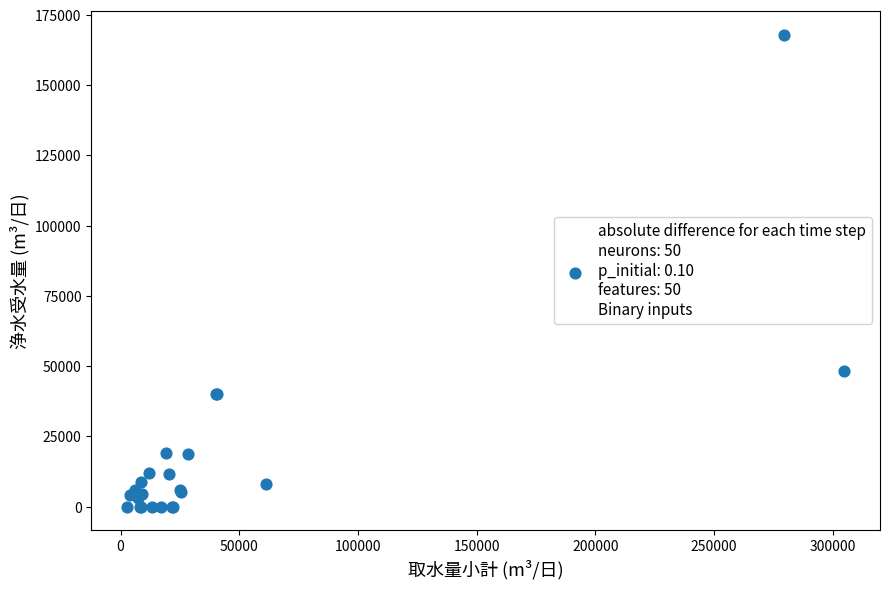

What Y value in the scatter plot is closest to 84000?

48100